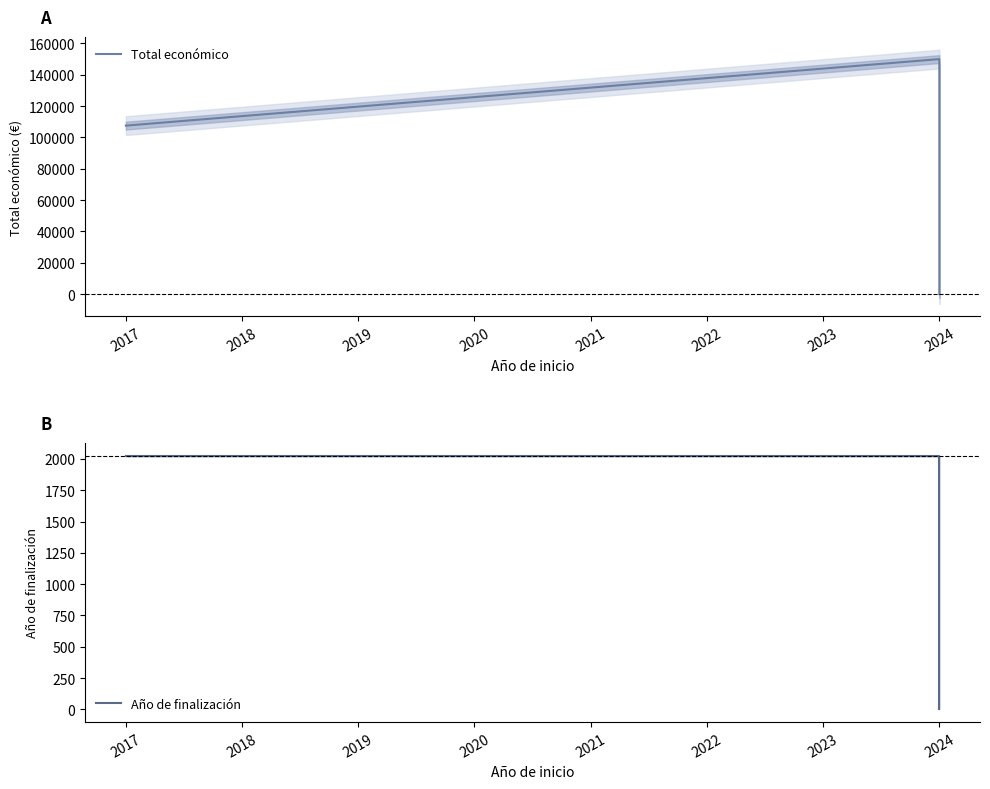

Is this an area chart (filled region under the line)?

No